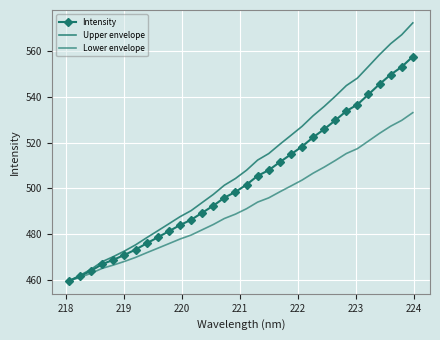

Reading left to right, list all the values displayed in this chart.

Intensity: 459.5	461.6	463.9	466.8	468.7	470.9	473.2	475.9	478.6	481.2	483.9	486.2	489.3	492.4	495.9	498.5	501.7	505.5	508.0	511.5	514.9	518.4	522.4	525.9	529.8	533.9	536.8	541.2	545.7	549.9	553.3	557.8
Upper envelope: 459.5	461.9	464.6	467.9	470.1	472.6	475.3	478.4	481.4	484.5	487.6	490.3	493.8	497.4	501.4	504.3	508.0	512.4	515.3	519.3	523.2	527.2	531.8	535.9	540.4	545.1	548.3	553.5	558.6	563.4	567.3	572.5
Lower envelope: 459.5	461.1	462.8	465.0	466.4	468.0	469.8	471.8	473.8	475.8	477.8	479.6	481.9	484.2	486.8	488.7	491.1	494.0	495.9	498.5	501.1	503.6	506.7	509.3	512.2	515.3	517.4	520.8	524.2	527.3	529.8	533.2